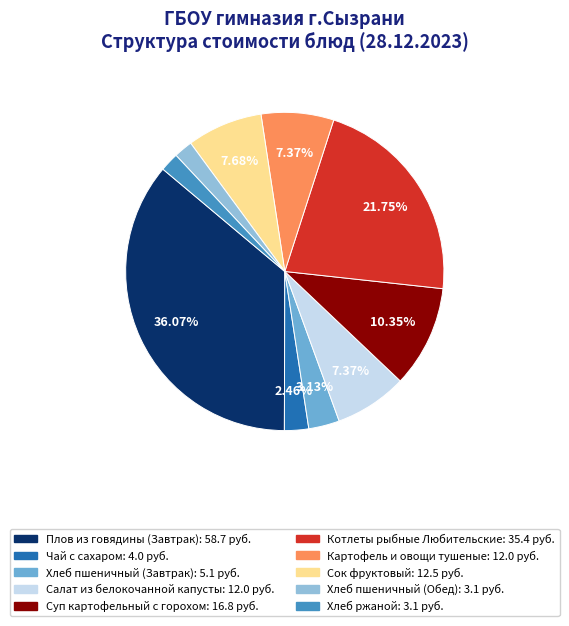

Which slice is the largest?

Плов из говядины (Завтрак)